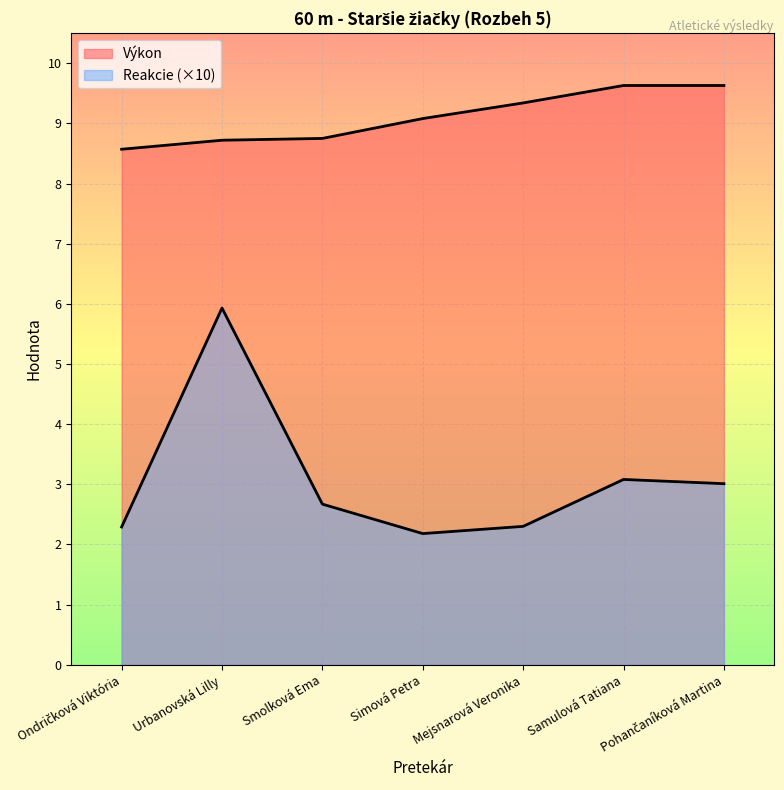

Is the value of Reakcie at Ondričková Viktória greater than the value of Výkon at Simová Petra?

No